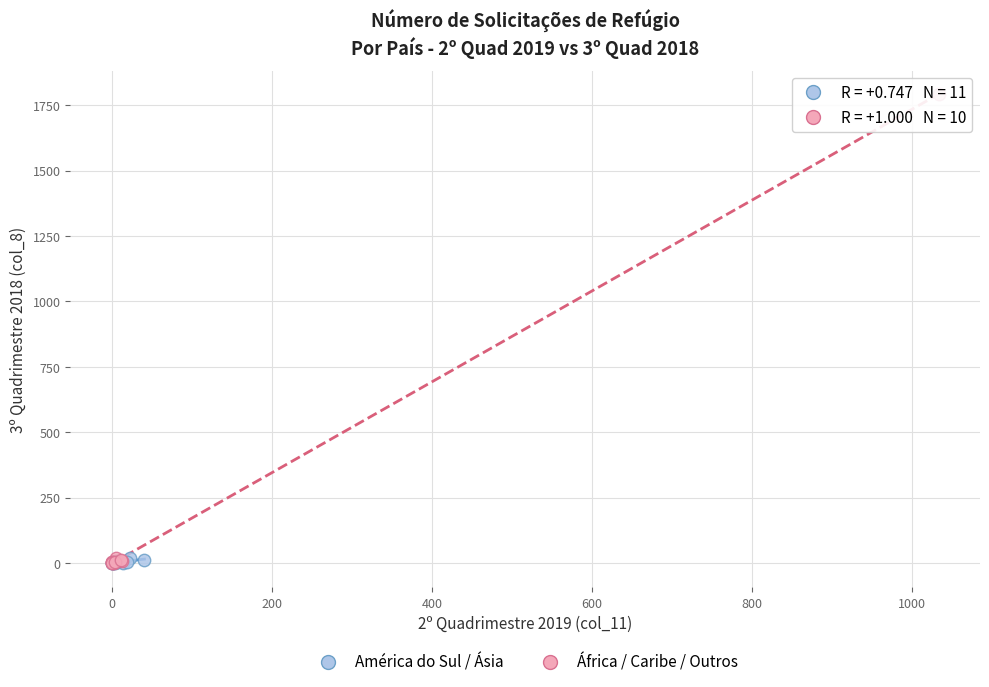

Which series has the largest Y range (max minus min)?

África / Caribe / Outros